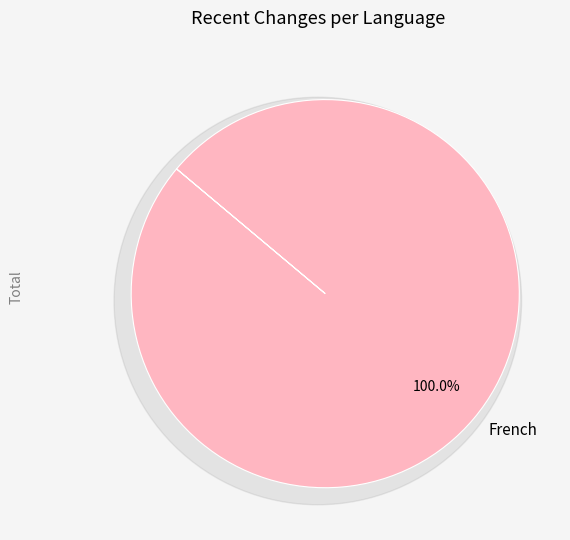

The French slice represents 88% of the pie. True or false?

False